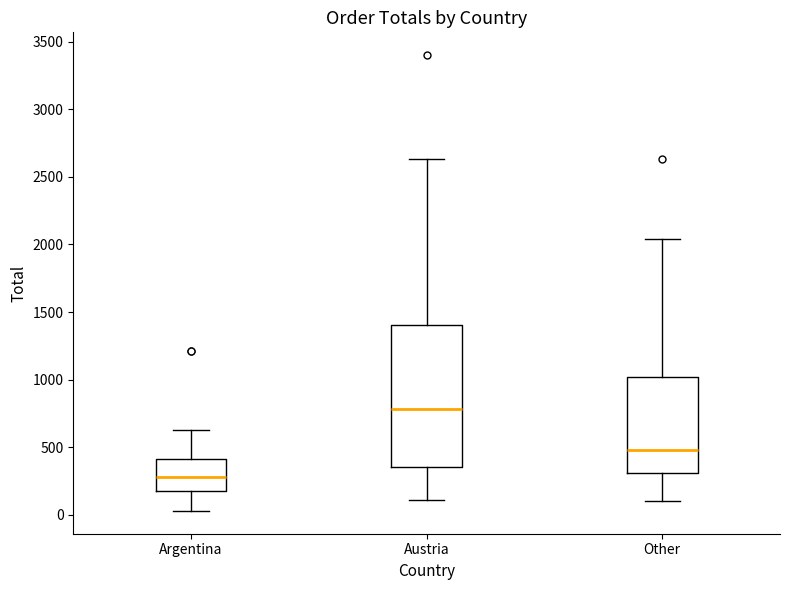

Where is the lower edge of the box for Austria on the y-axis? The values are not printed on the chart, so give them approximately, as read against the axis.

350